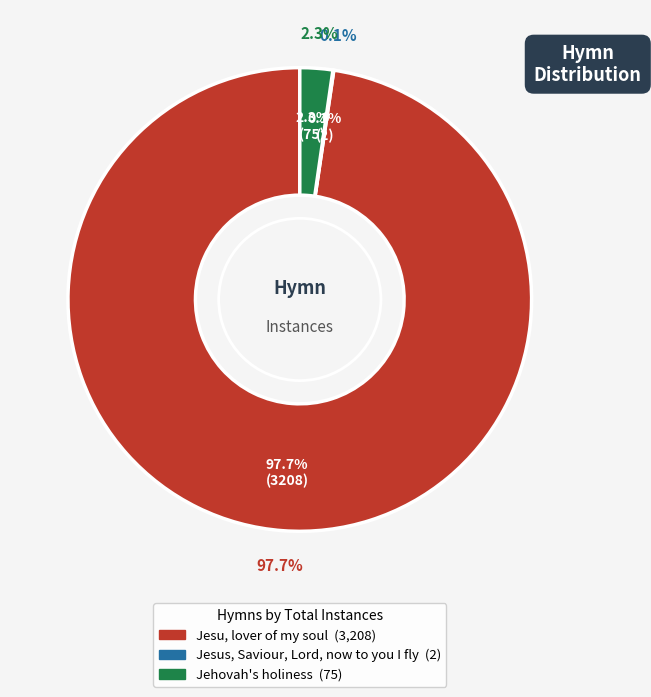

What is the ratio of the value at Jesu, lover of my soul to the value at Jesus, Saviour, Lord, now to you I fly?

1604.0